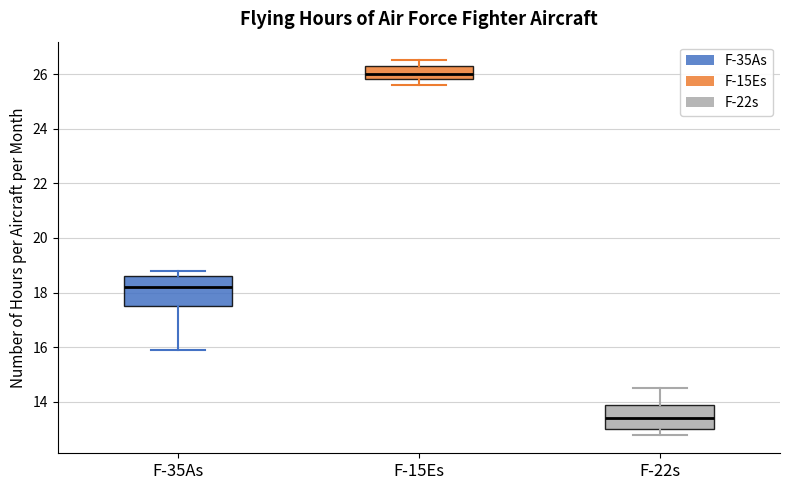

Reading left to right, transcribe this box plot: for each box, give where its median line is, the range the box spans, and where its two whiskers end, as read against the y-axis. The values are not printed on the chart, so give them approximately, as read against the axis.

F-35As: median 18.2, box 17.6 to 18.6, whiskers 16.0 to 18.8
F-15Es: median 26.0, box 25.8 to 26.4, whiskers 25.6 to 26.6
F-22s: median 13.4, box 13.0 to 14.0, whiskers 12.8 to 14.6